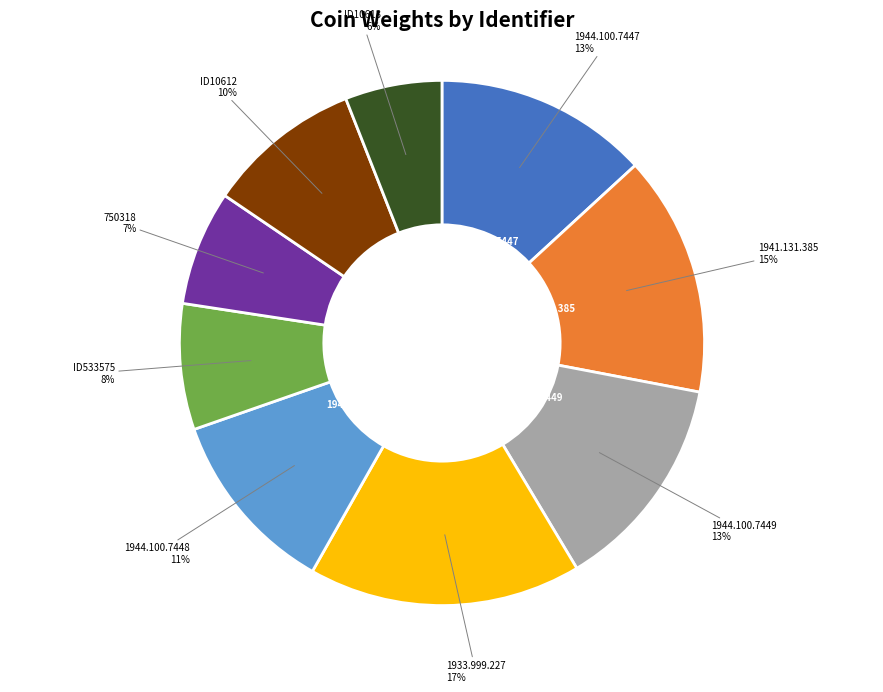

What is the ratio of the value at ID10613 to the value at ID533575?

0.8